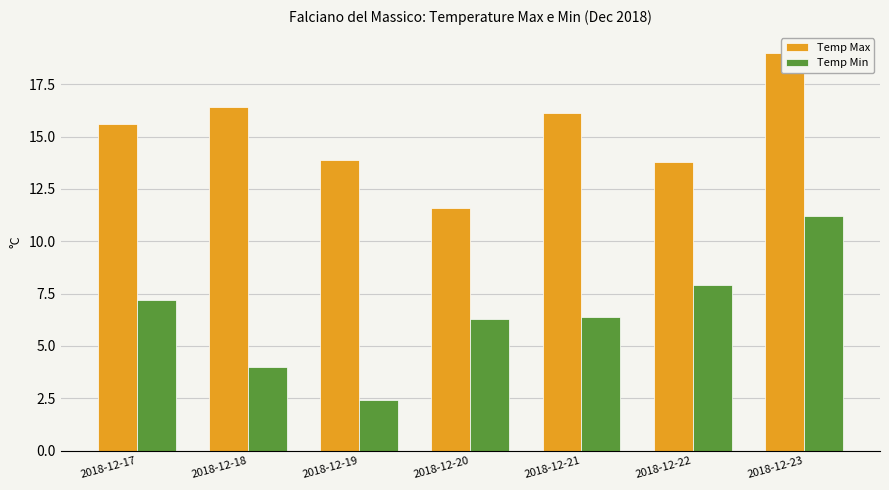

What is the spread (max minus min) of values at 2018-12-20?

5.3